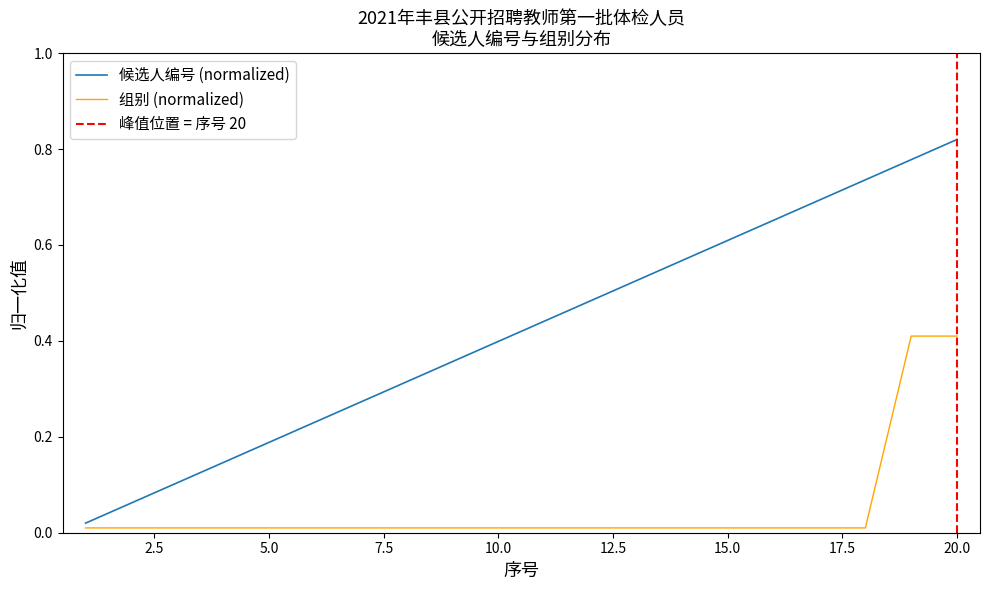

What value does the 候选人编号 series have at 7?

0.3